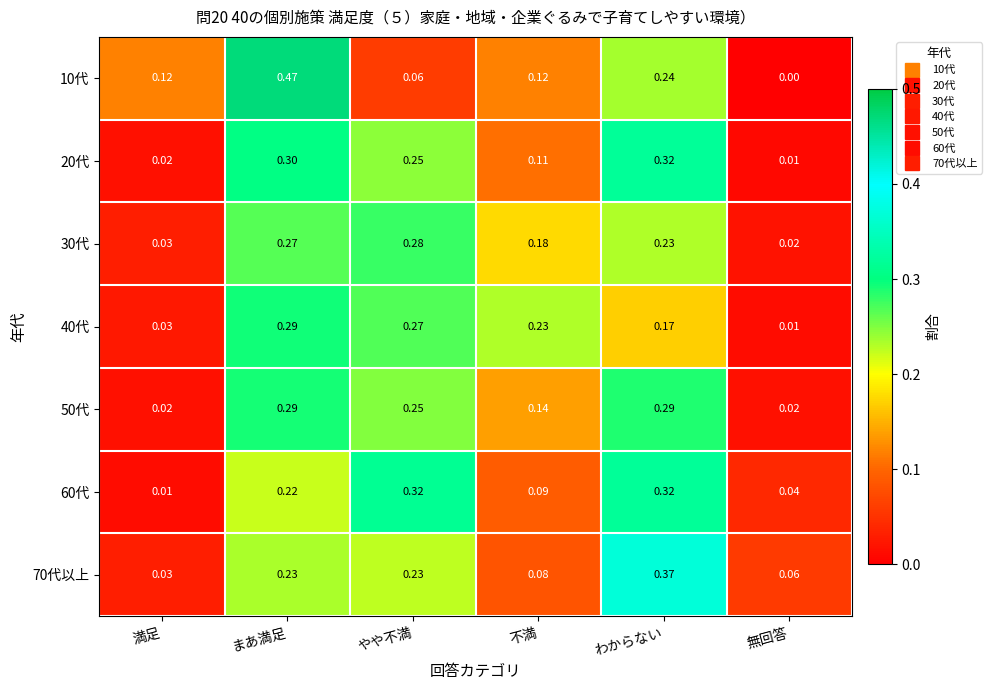

At which label is 30代 closest to 0?

無回答